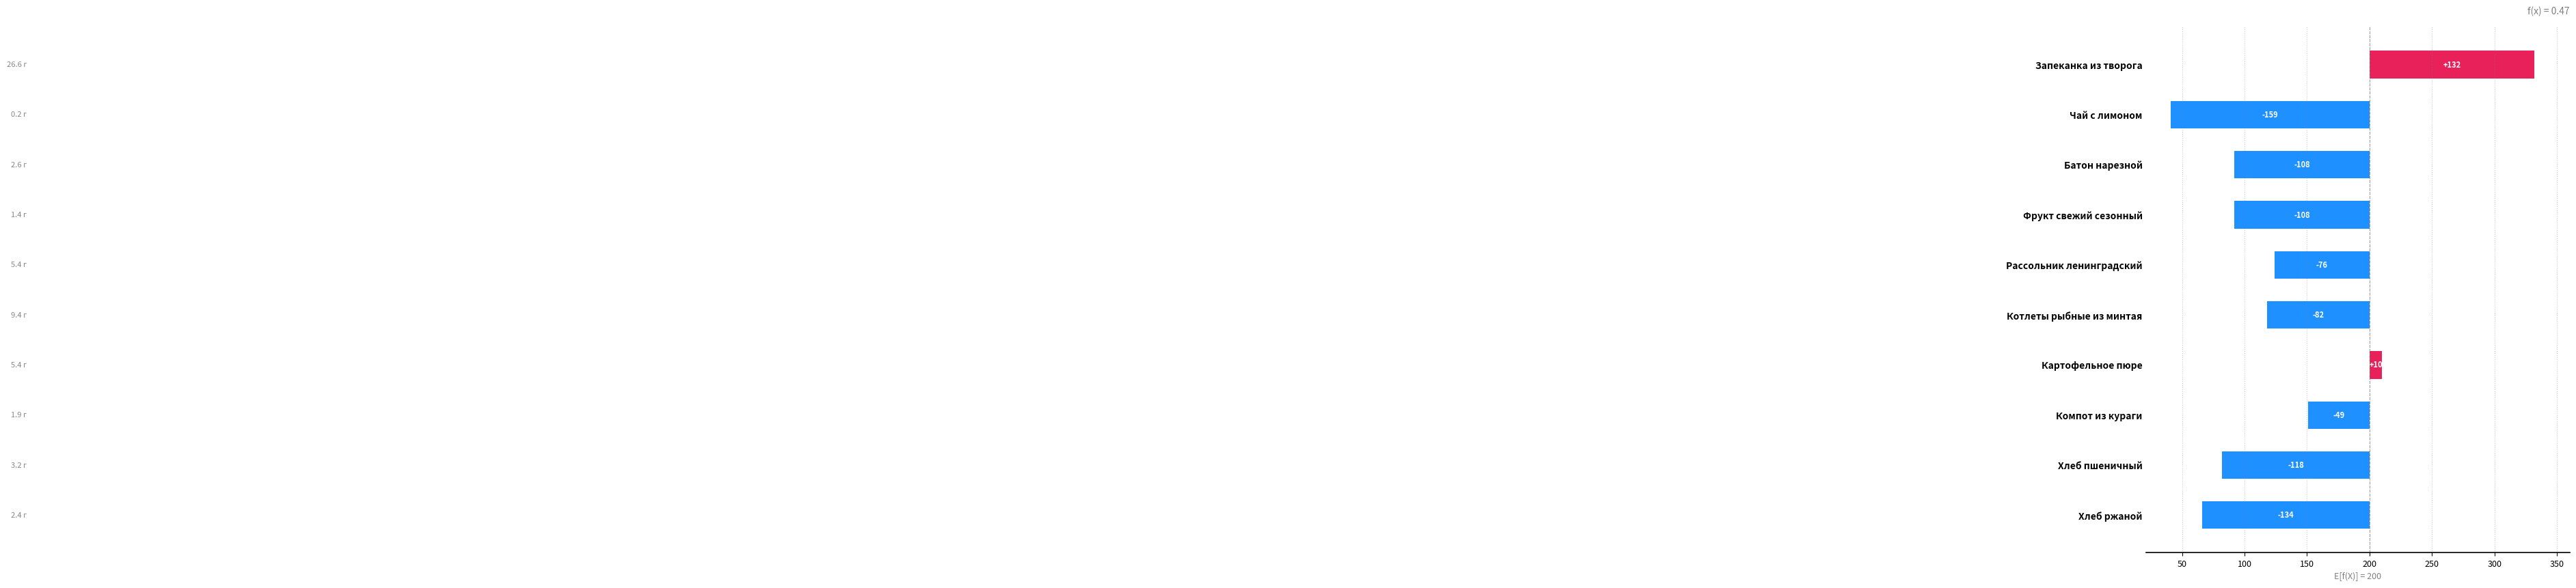

The chart shows a value of -159.0 at Чай с лимоном. True or false?

True